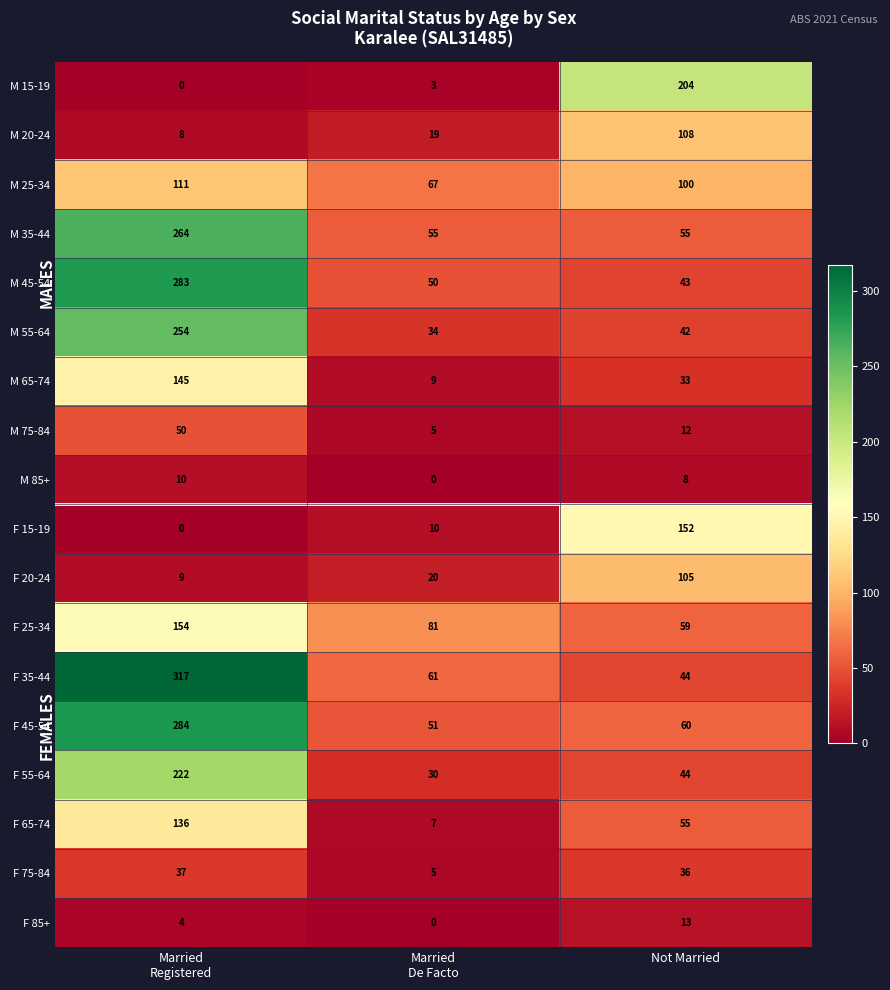

True or false: M 25-34 has a value of 157 at Not Married.

False